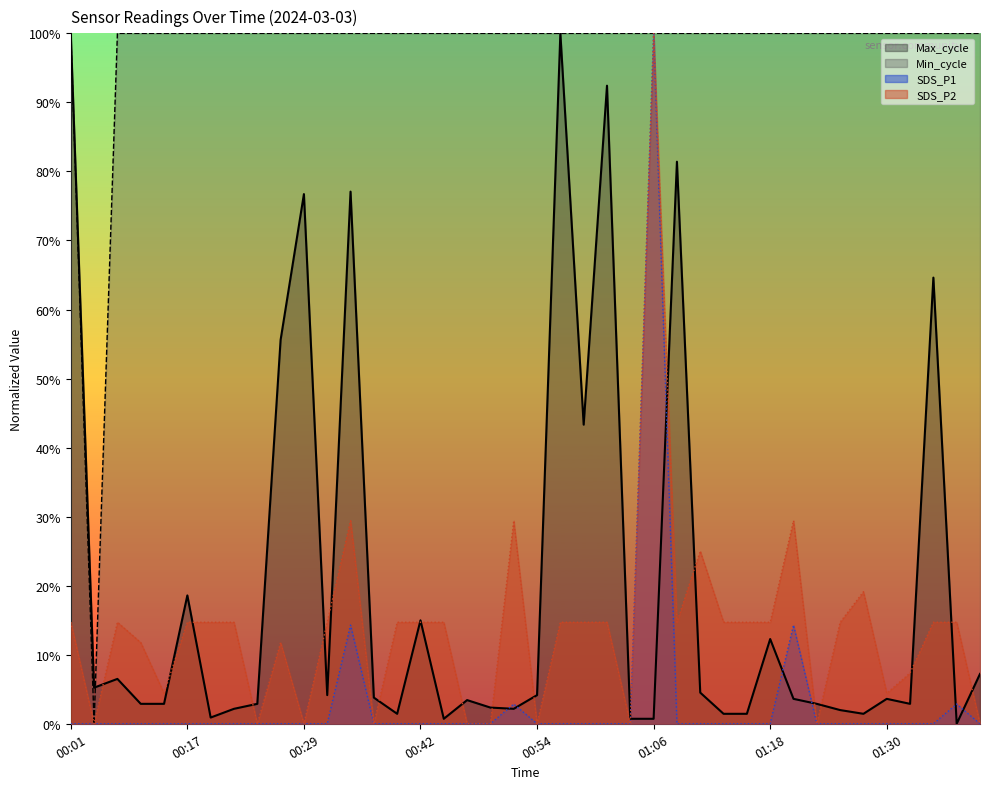

Between 00:59 and 00:29, which is larger?

00:59